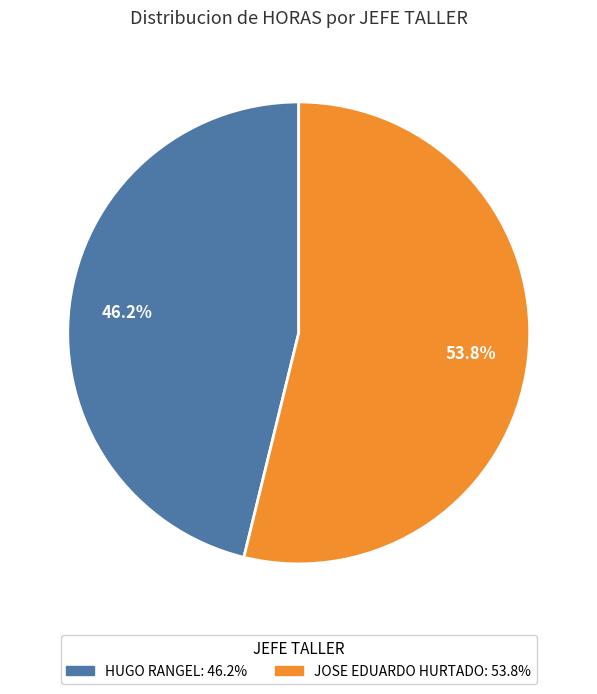

Is there a majority slice in this chart?

Yes